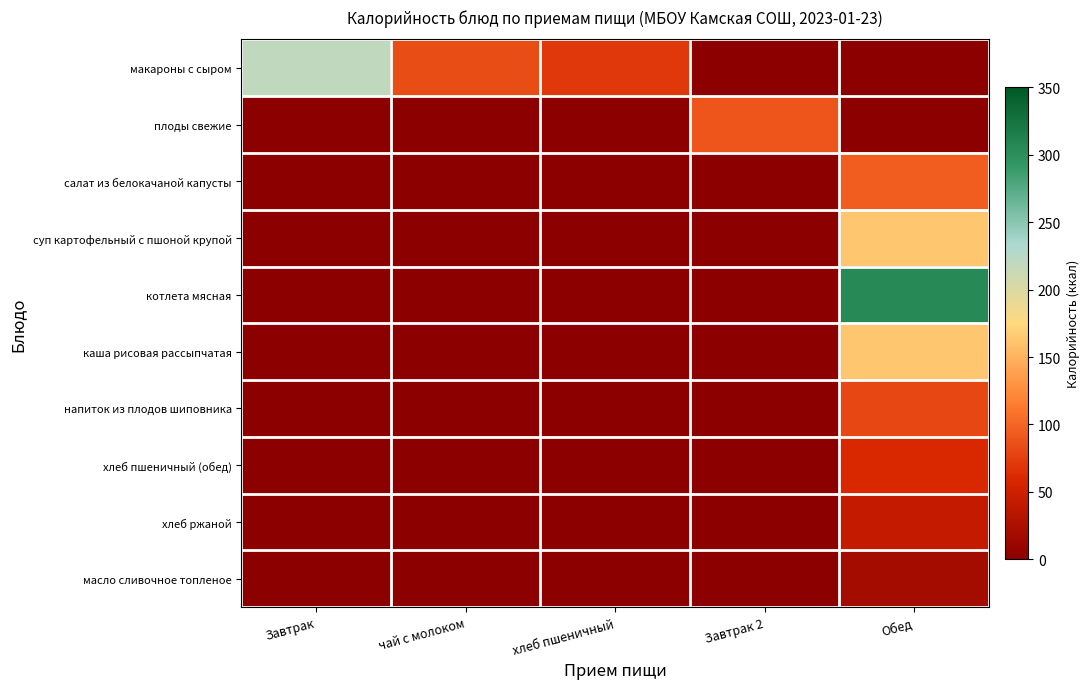

What is the spread (max minus min) of values at хлеб пшеничный?

70